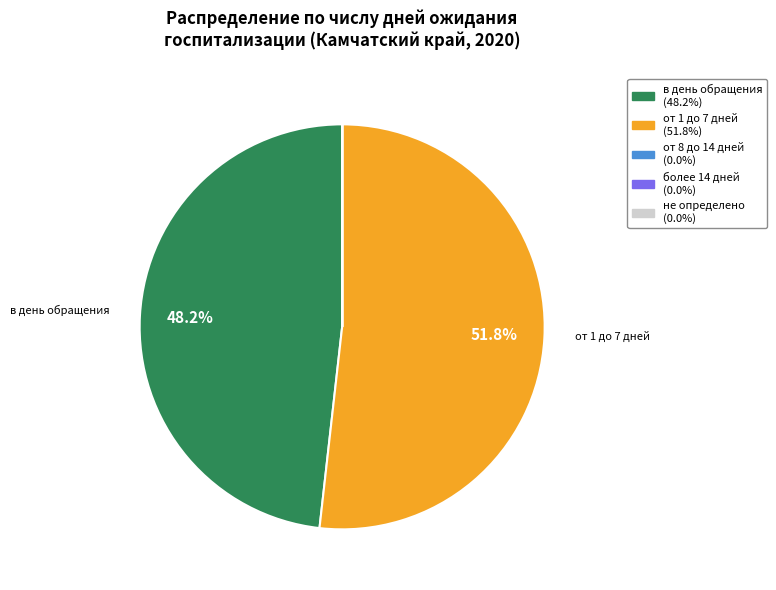

Is there a majority slice in this chart?

Yes